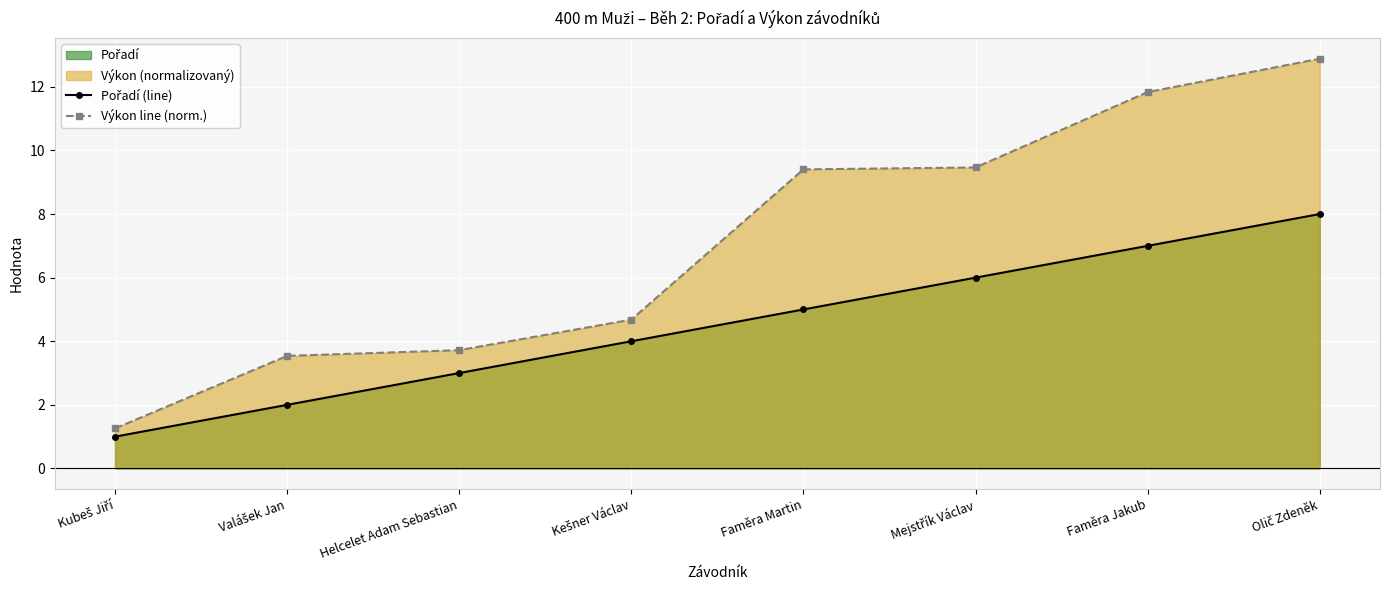

What is the value of the Pořadí (line) point at the 2nd from the left?

2.0